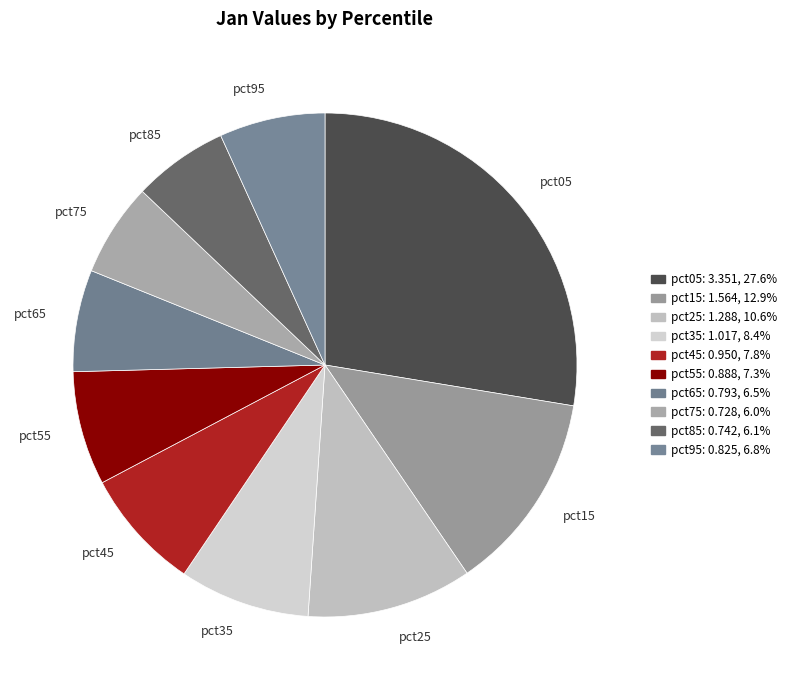

Which slice is the largest?

pct05